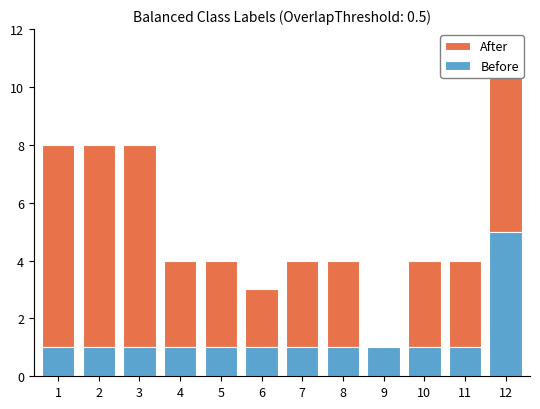

What is the maximum value for Before?

5